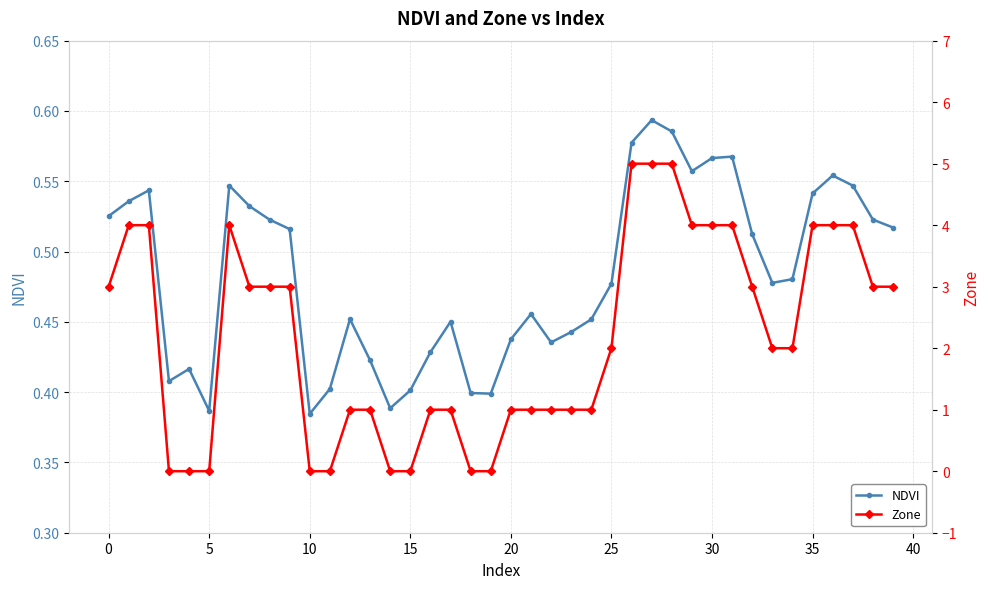

In Zone, how many points are higher than both neighbors (excluding endpoints)?

1